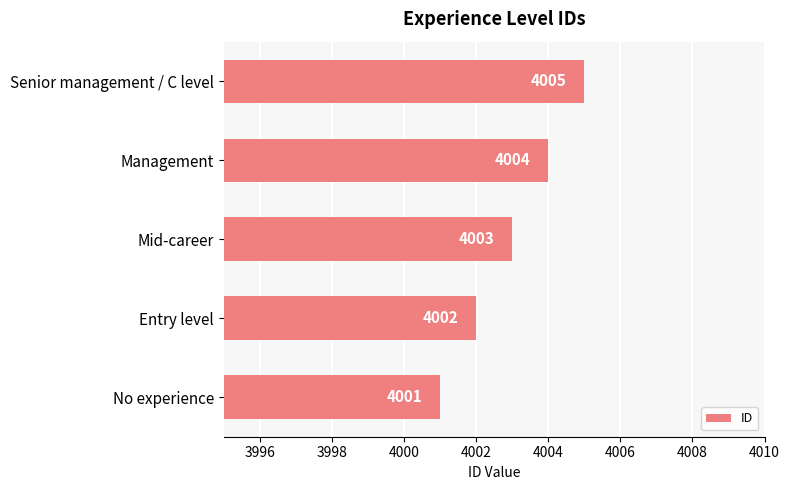

Reading bottom to top, list all the values displayed in this chart.

4001	4002	4003	4004	4005